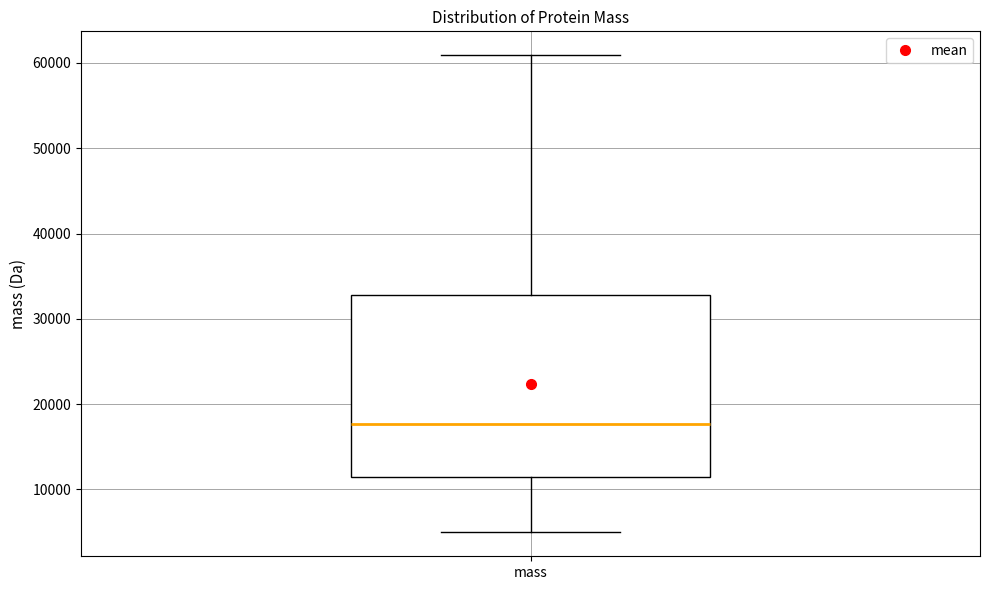

Read this box plot against the y-axis: the position of the median line, the range covered by the box, and the ends of both whiskers. The values are not printed on the chart, so give them approximately, as read against the axis.

median 18000, box 11000 to 33000, whiskers 5000 to 61000